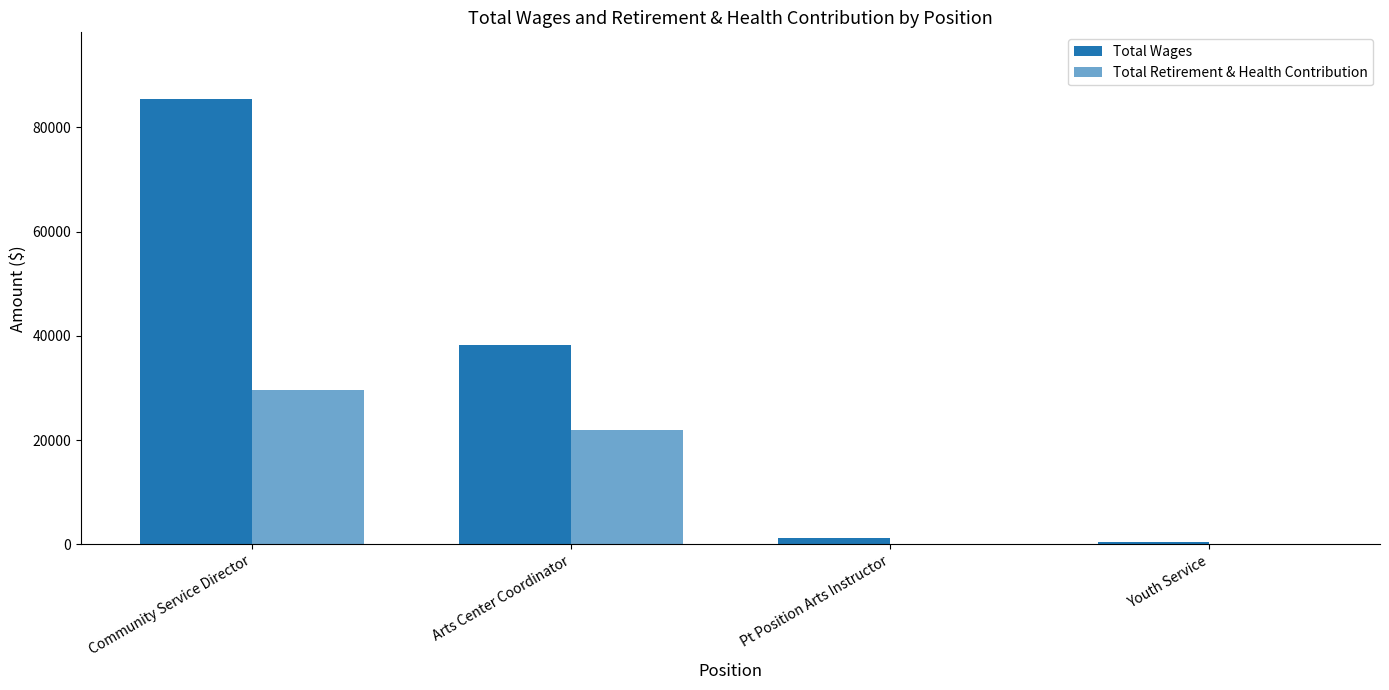

Rank the categories by Total Retirement & Health Contribution value from lowest to highest.

Pt Position Arts Instructor, Youth Service, Arts Center Coordinator, Community Service Director